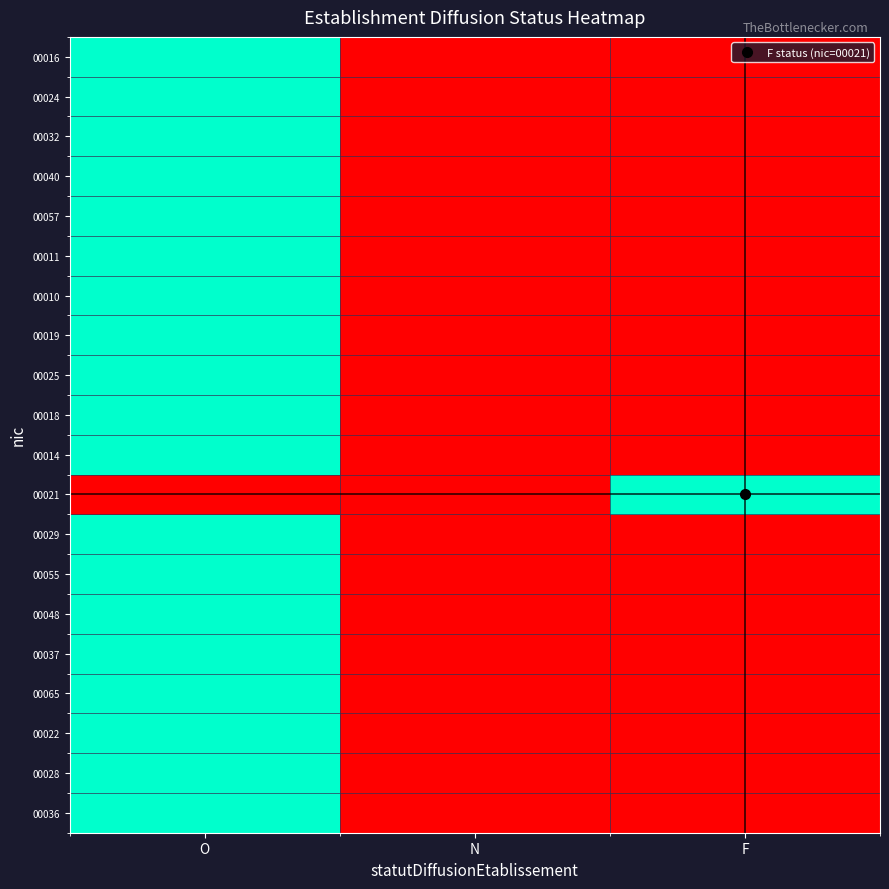

Reading right to left, what are all the values shown in this chart?

00016: F=0	N=0	O=1
00024: F=0	N=0	O=1
00032: F=0	N=0	O=1
00040: F=0	N=0	O=1
00057: F=0	N=0	O=1
00011: F=0	N=0	O=1
00010: F=0	N=0	O=1
00019: F=0	N=0	O=1
00025: F=0	N=0	O=1
00018: F=0	N=0	O=1
00014: F=0	N=0	O=1
00021: F=1	N=0	O=0
00029: F=0	N=0	O=1
00055: F=0	N=0	O=1
00048: F=0	N=0	O=1
00037: F=0	N=0	O=1
00065: F=0	N=0	O=1
00022: F=0	N=0	O=1
00028: F=0	N=0	O=1
00036: F=0	N=0	O=1